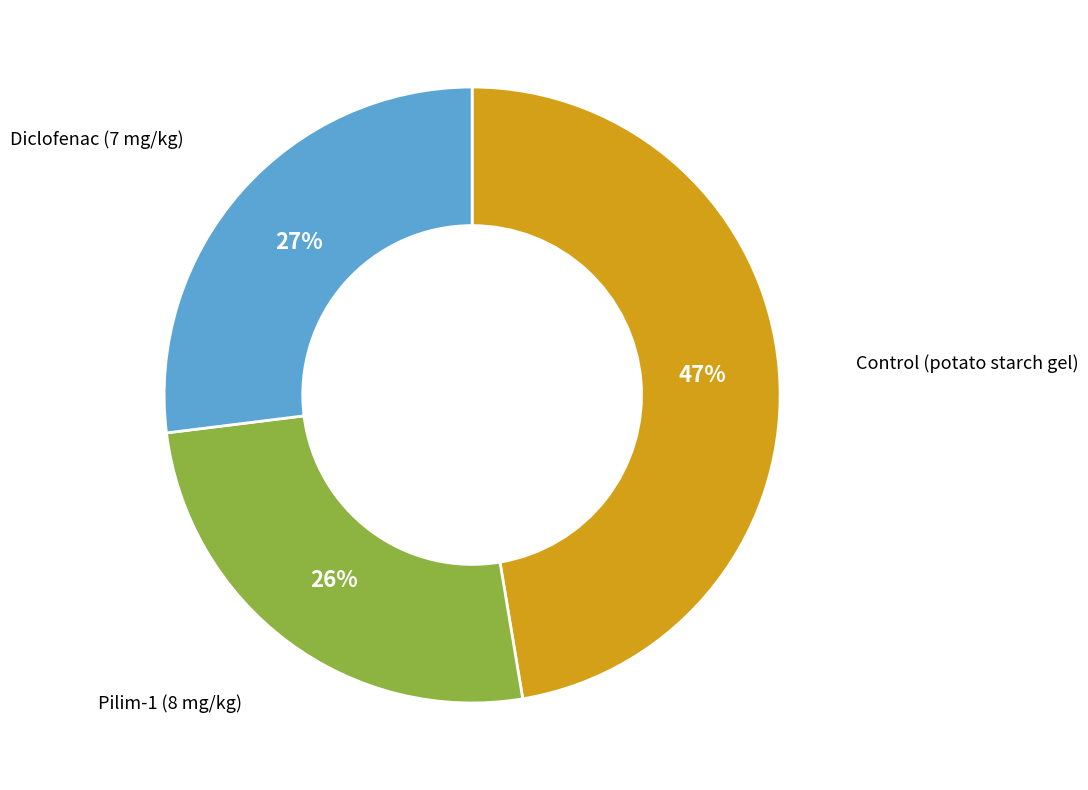

Does any single category account for the majority?

No